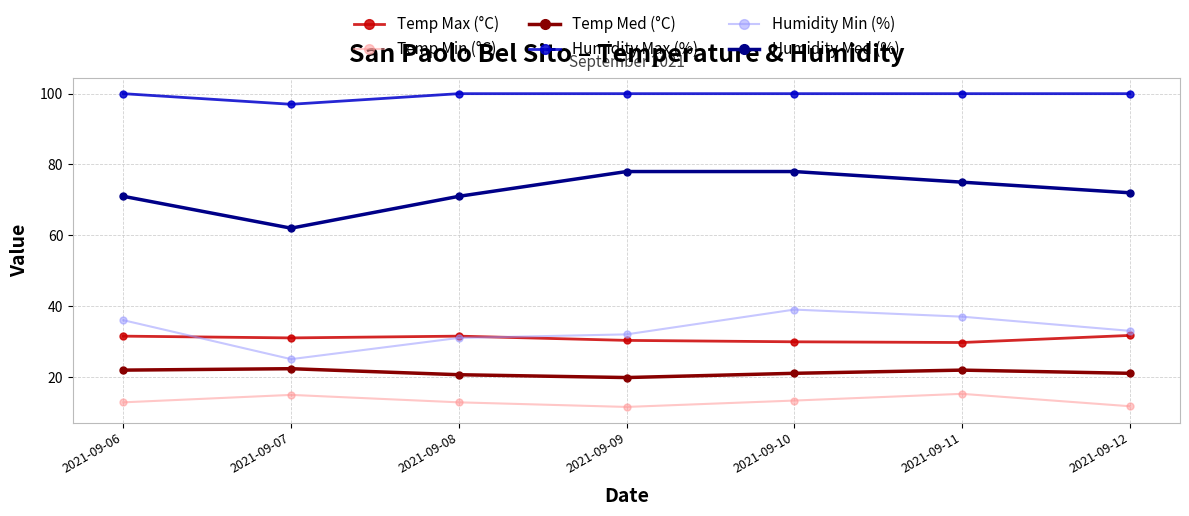

What is the value of the Temp Min (°C) point at the 3rd from the left?

12.8